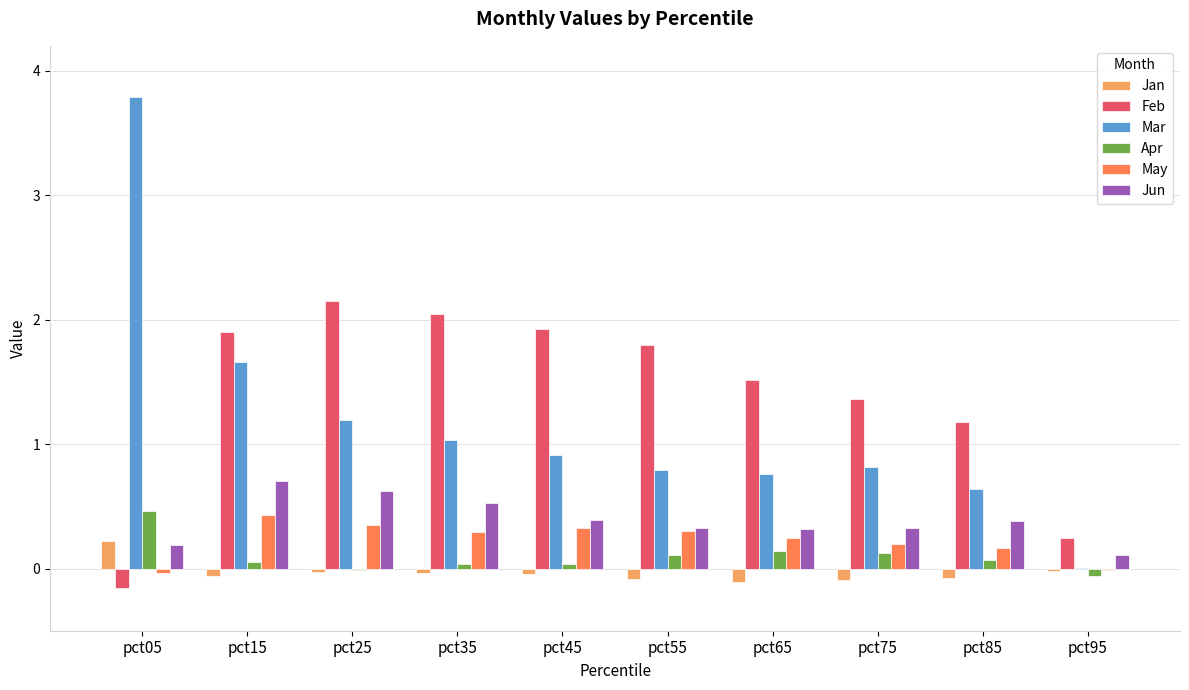

What is the greatest value displayed?

3.8